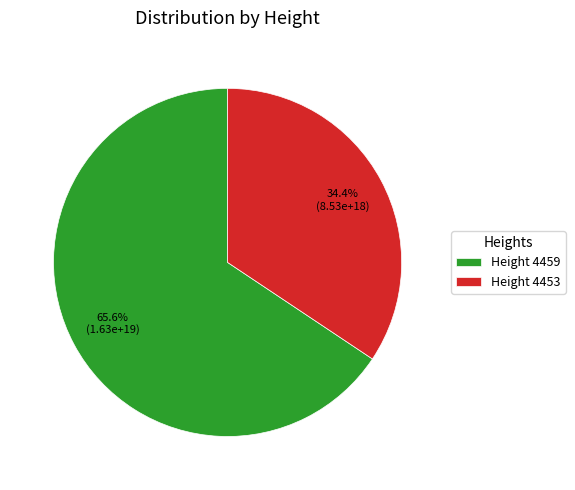

Is there a majority slice in this chart?

Yes